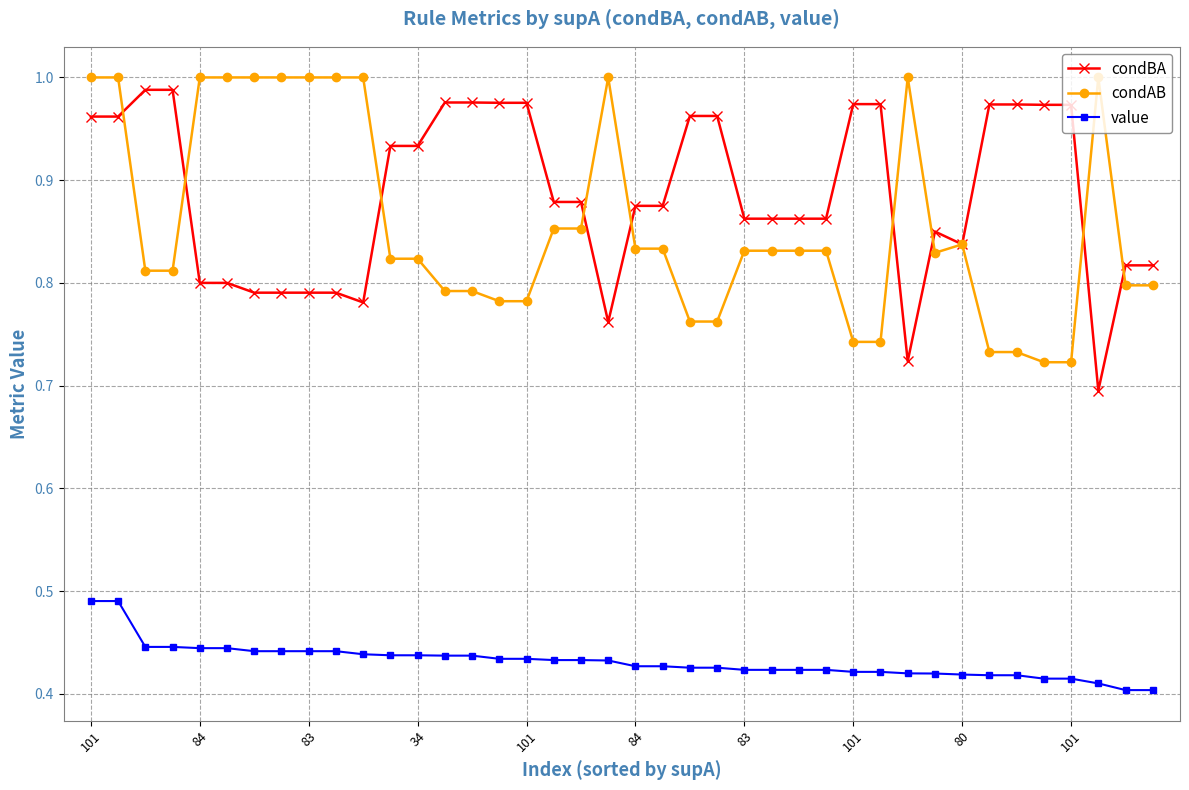

At how many categories does at least one series exceed 0?

40